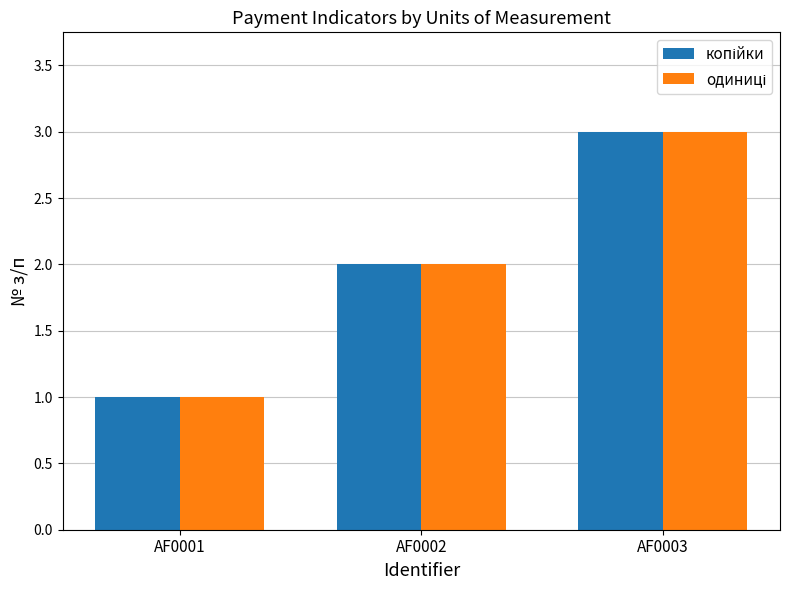

Which label corresponds to the smallest value in the chart?

AF0001